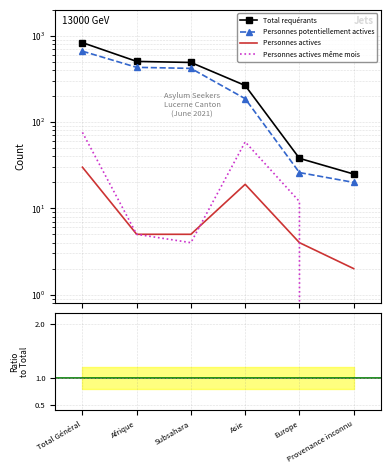

How many lines are shown in the chart?

4